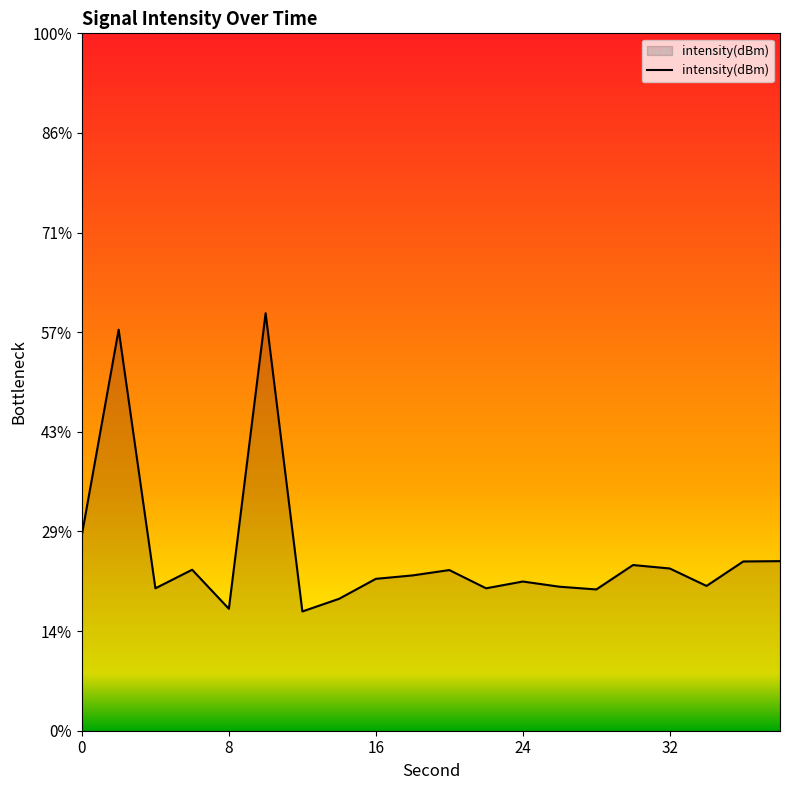

List the labels in order of value, smallest first.

12, 8, 14, 28, 4, 22, 26, 34, 24, 16, 18, 20, 6, 32, 30, 36, 38, 0, 2, 10